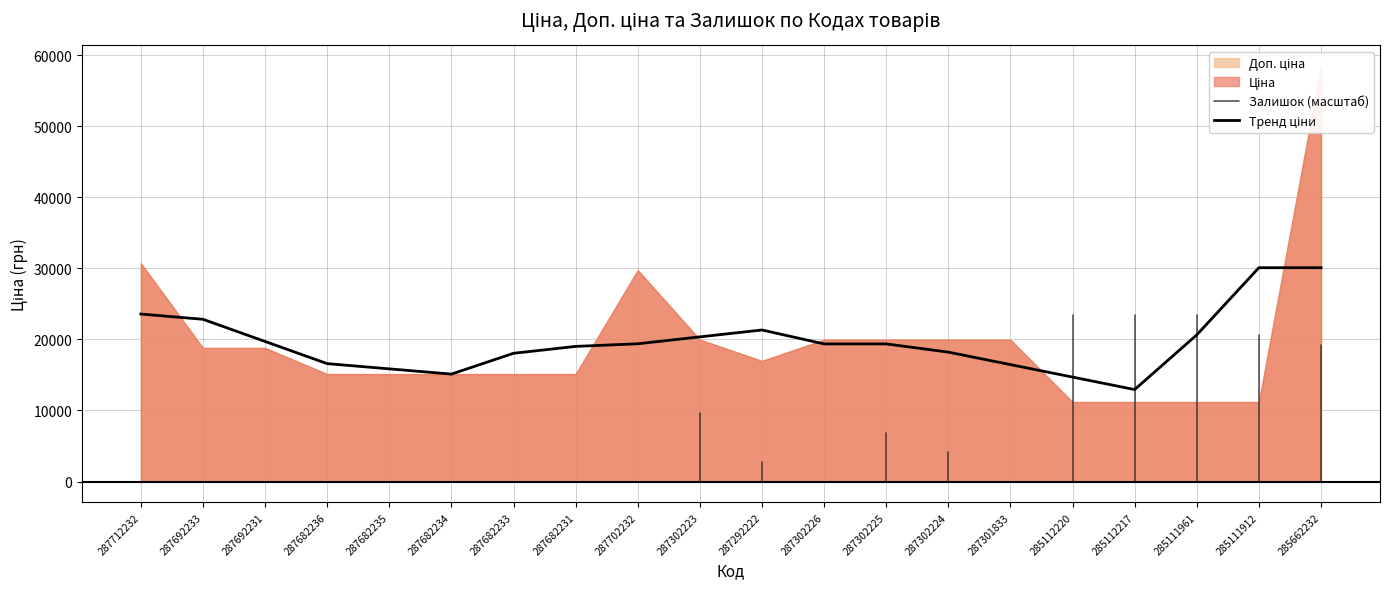

Which series has the largest total across all categories?

Ціна